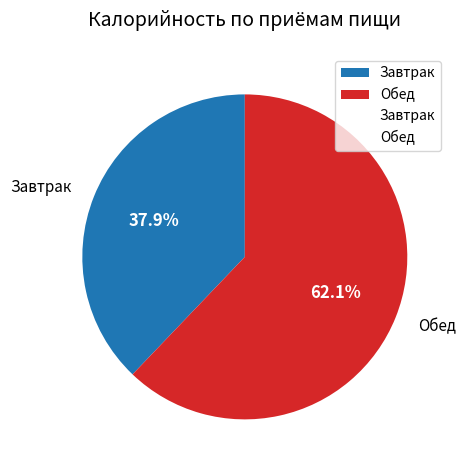

How much of the chart is everything except Завтрак?

62.1%